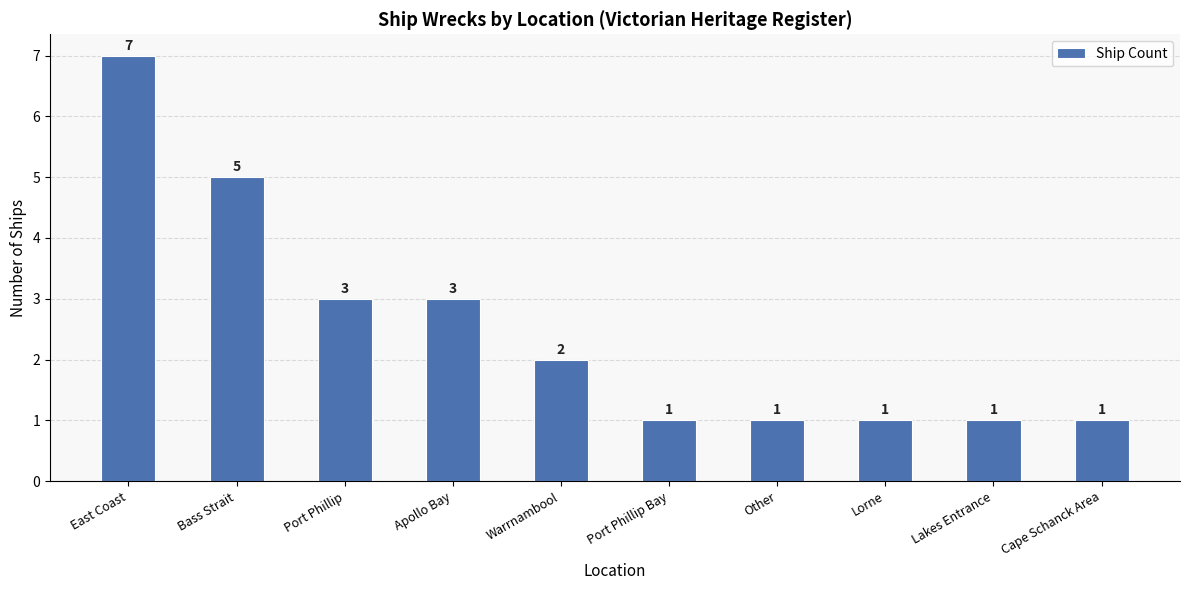

The value at Port Phillip is 1. True or false?

False